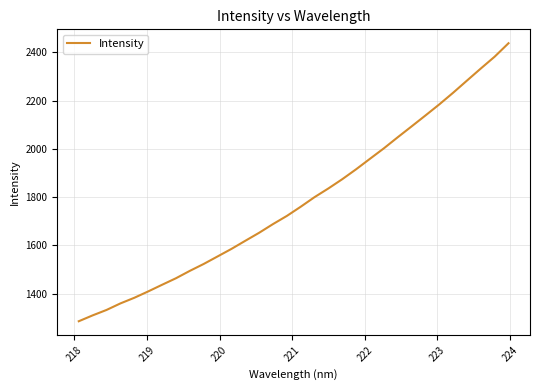

What is the difference between the maximum and second lowest values?

1128.6